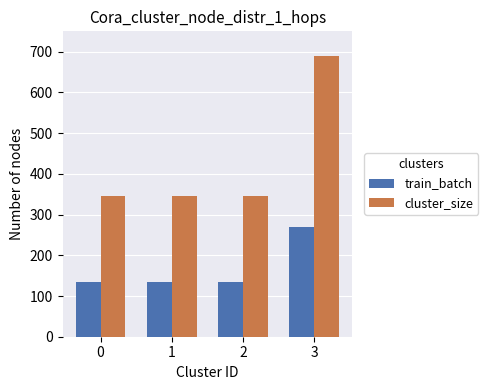

Which series has the largest range (max minus min)?

cluster_size